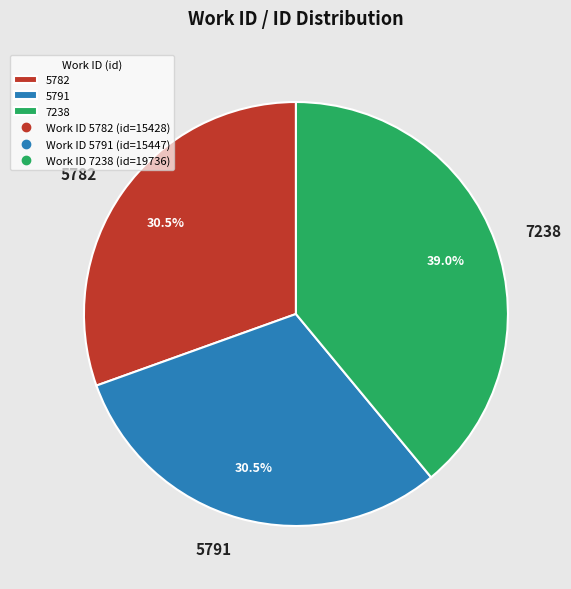

What is the total percentage of 7238 and 5791?

69.5%